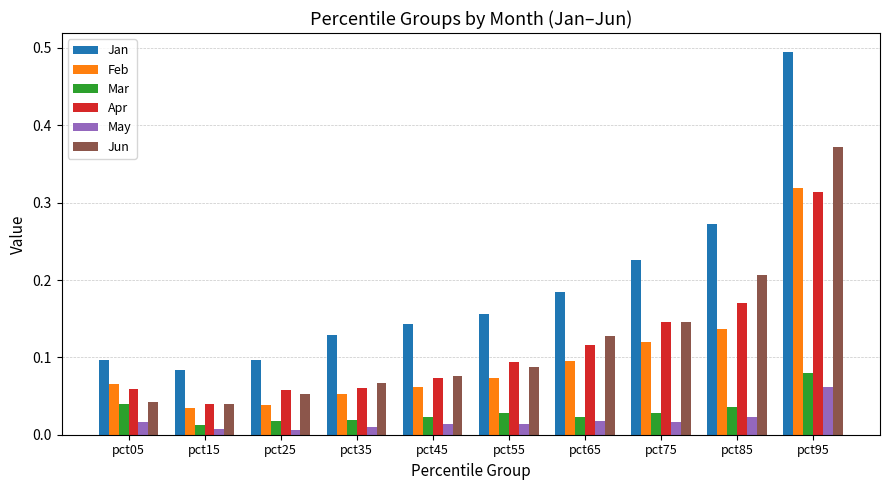

How many Jan values are between 0 and 1?

10